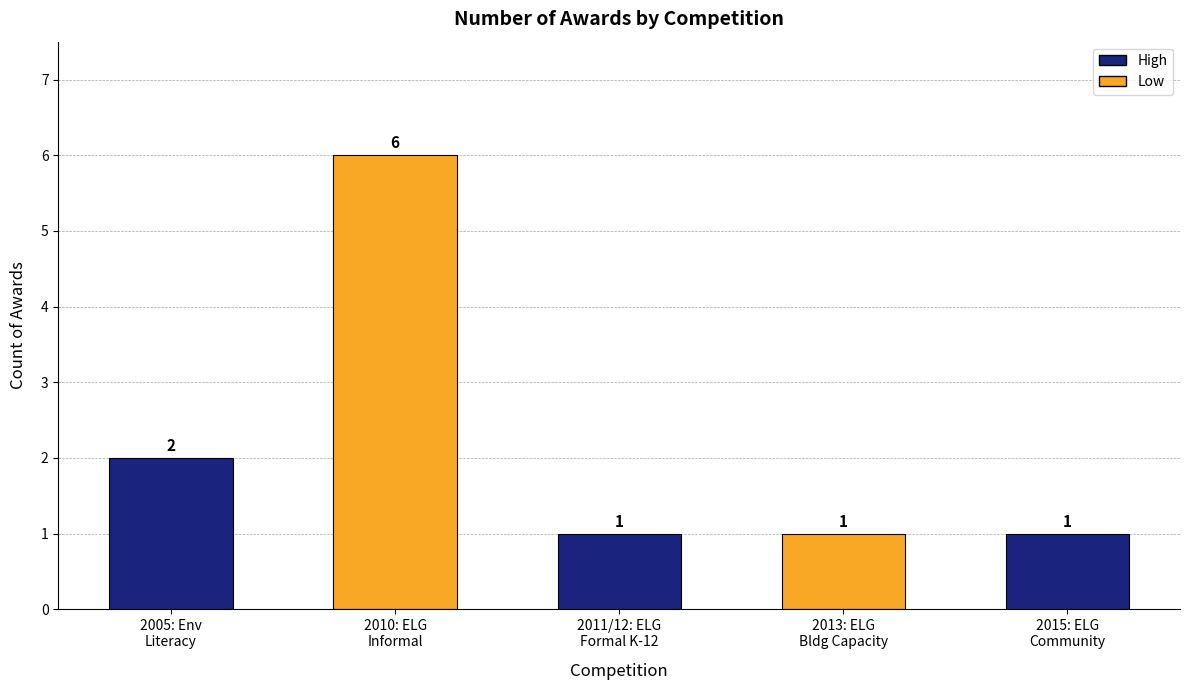

What is the difference between the maximum and second lowest values?

5